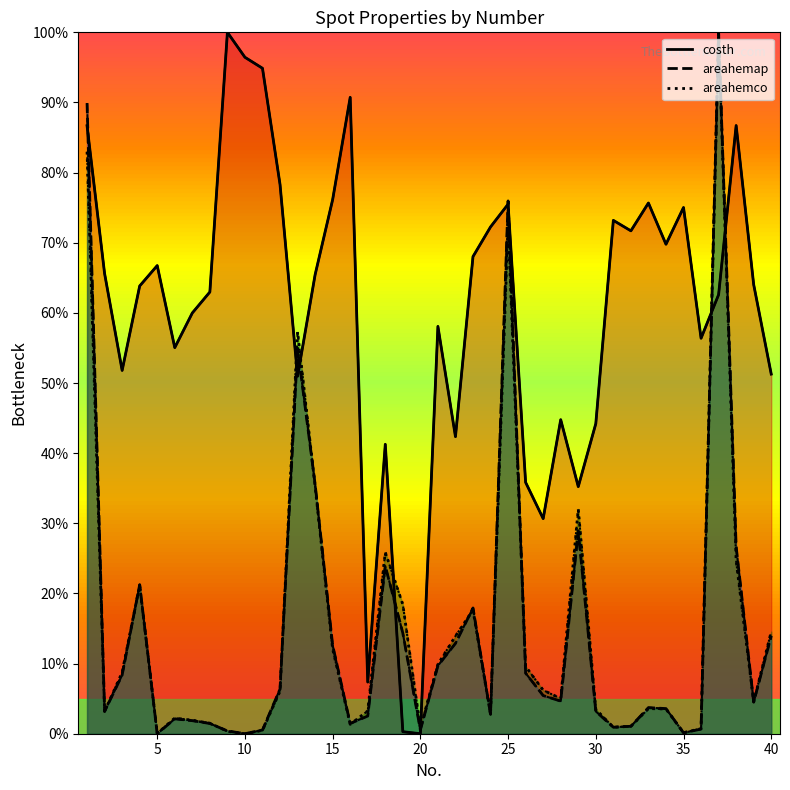

True or false: costh has more than 2 points higher than both neighbors.

True